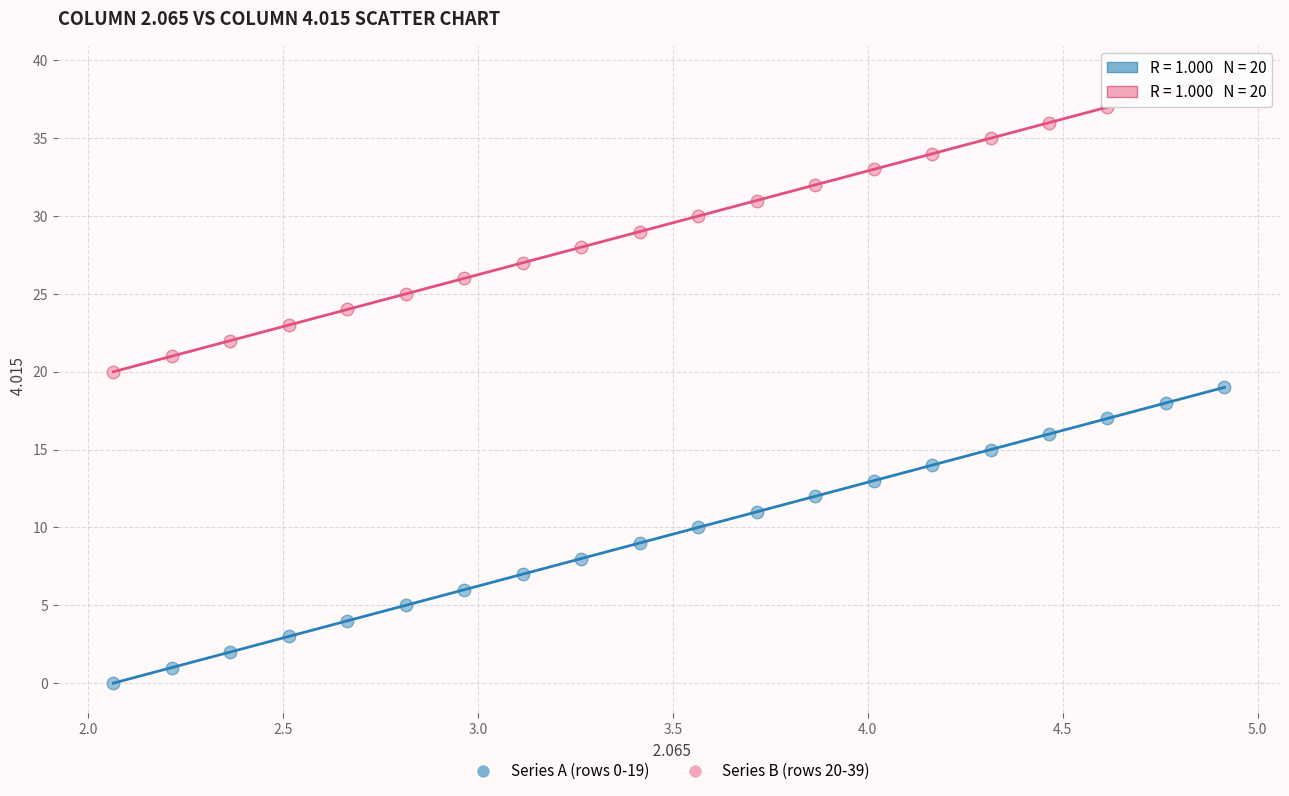

What are all the series names shown in the legend?

Series A (rows 0-19), Series B (rows 20-39)